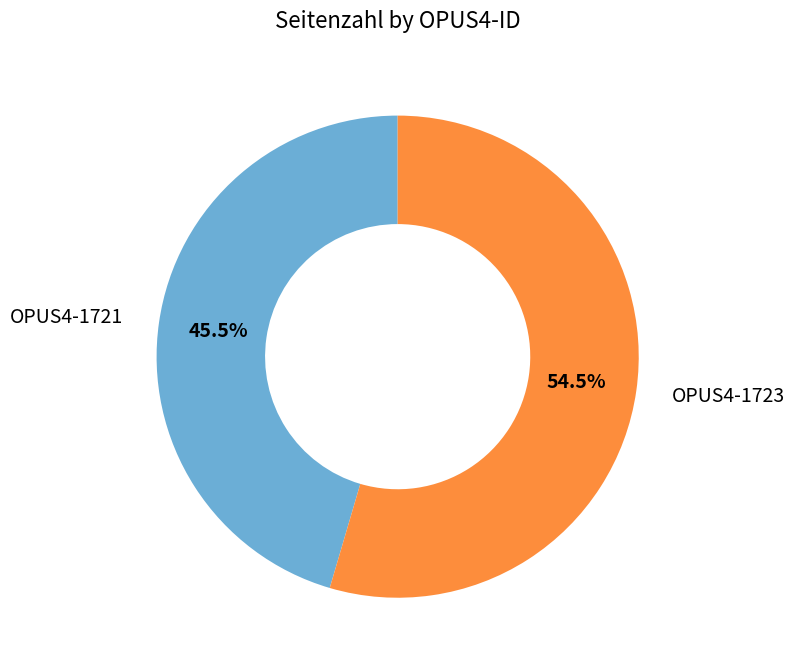

Does any single category account for the majority?

Yes